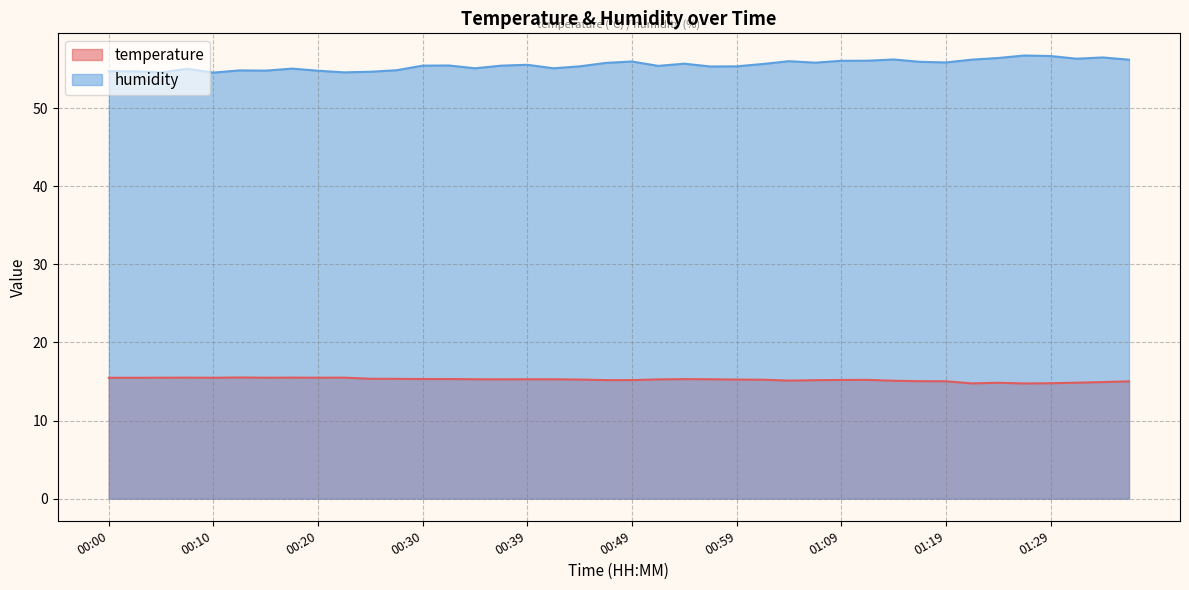

What position from the right is 00:39?

24